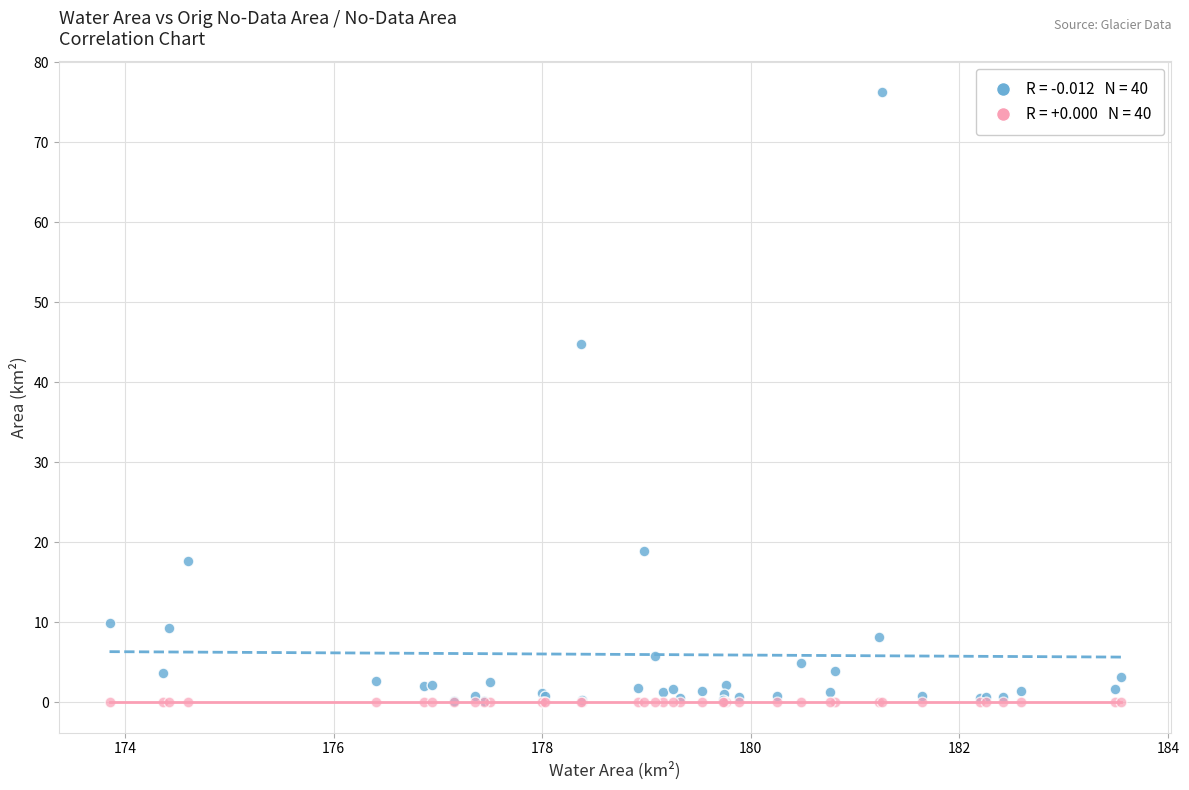

Across all series, what Y value is closest to 38?

44.7